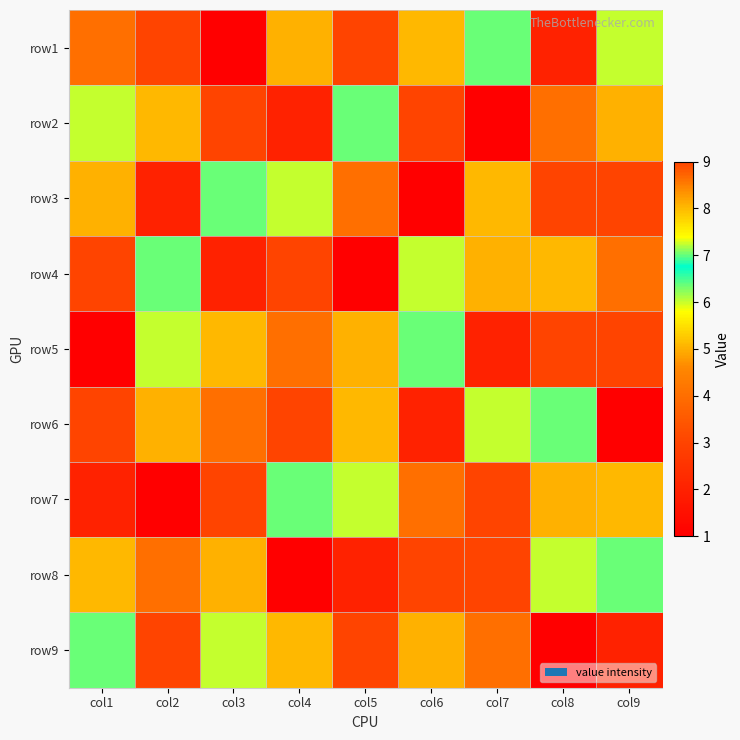

List the series in order of their peak value, highest first.

row1, row2, row3, row4, row5, row6, row7, row8, row9